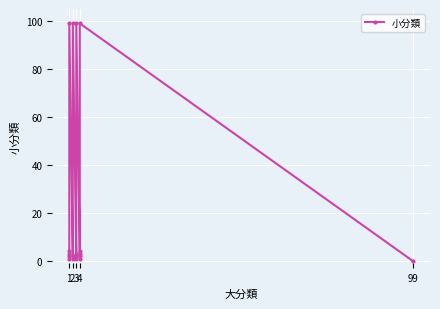

Rank the categories by value from lowest to highest.

99, 1, 2, 3, 4, 1, 2, 3, 4, 1, 3, 4, 1, 4, 1, 2, 3, 4